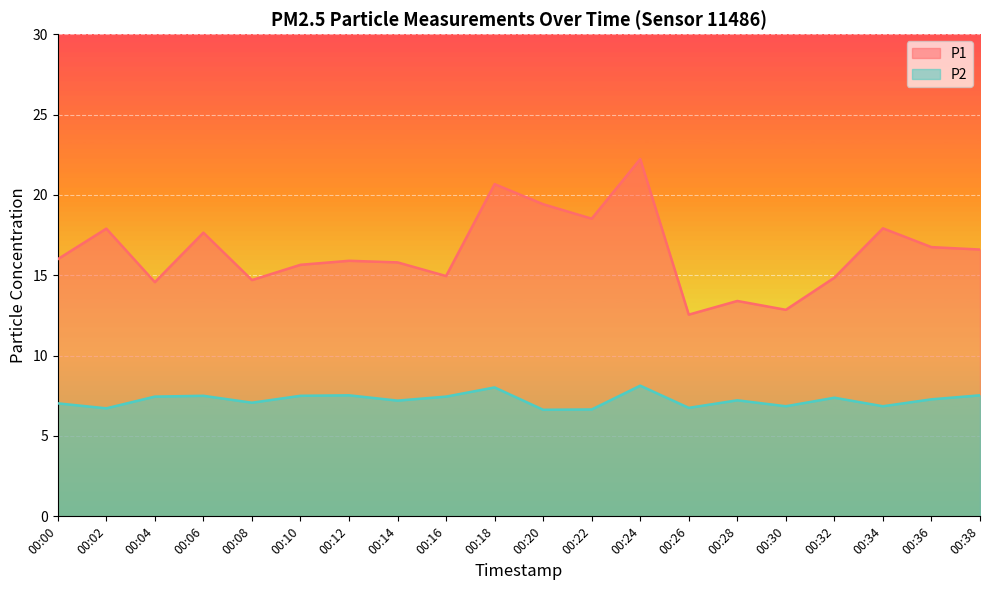

How many lines are shown in the chart?

2